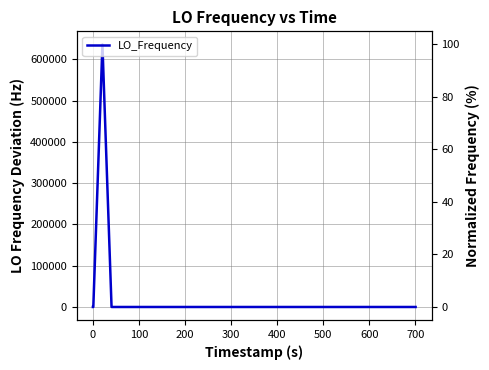

Count the number of values greater than 3.

29